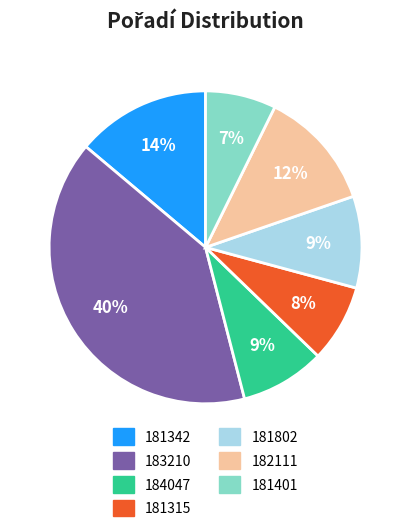

To the nearest percent, what percentage of the pie is 181342?

14%